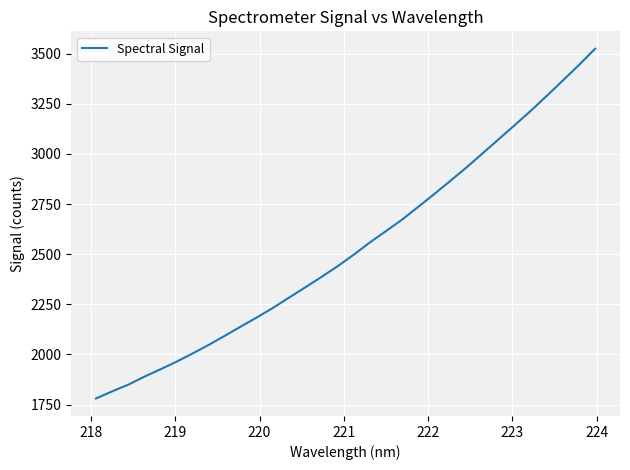

What is the greatest value displayed?

3524.6